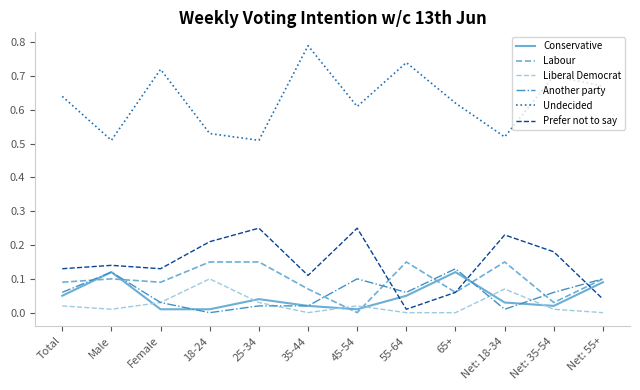

True or false: Undecided and Prefer not to say intersect in this chart.

False